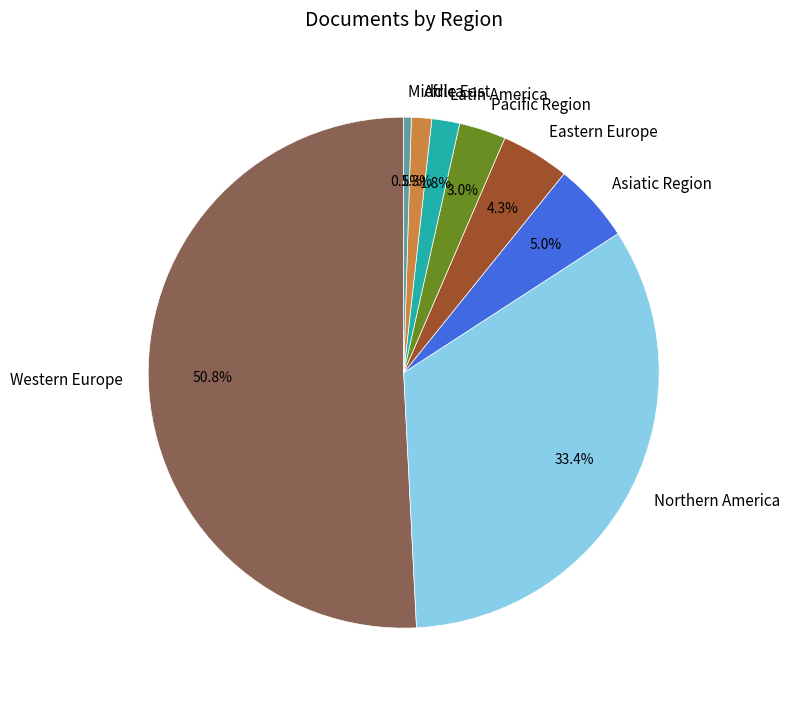

How many slices are in this pie chart?

8